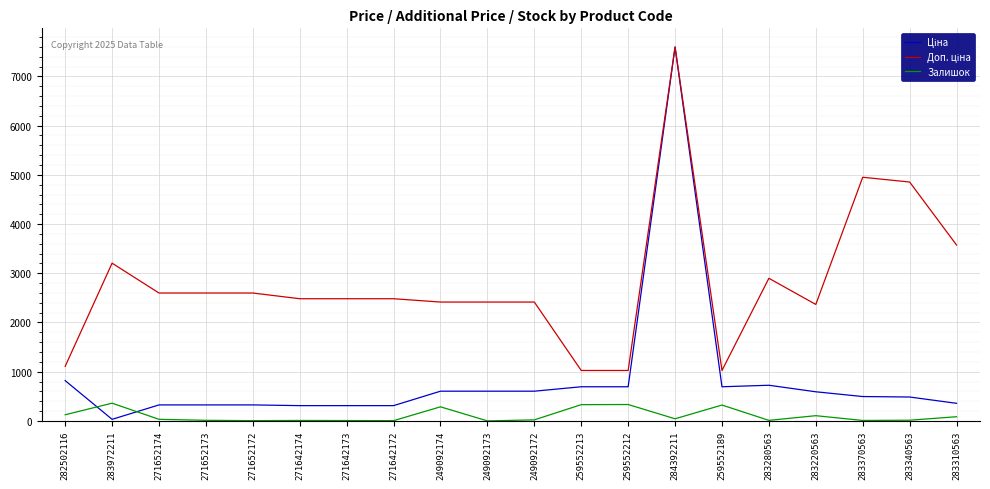

What is the maximum value shown in the chart?

7596.5